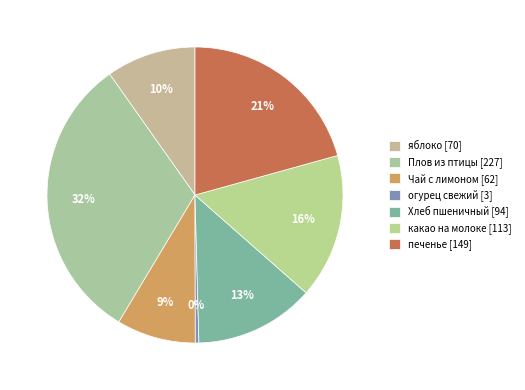

What percentage is the Хлеб пшеничный slice, to the nearest percent?

13%